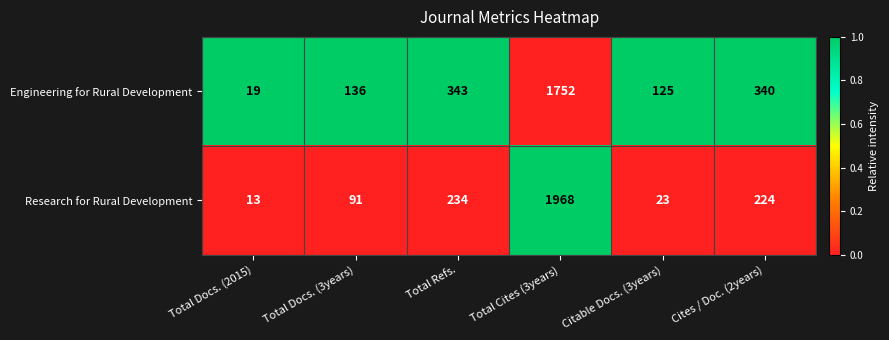

What is the approximate value of Engineering for Rural Development at Total Docs. (3years)?

136